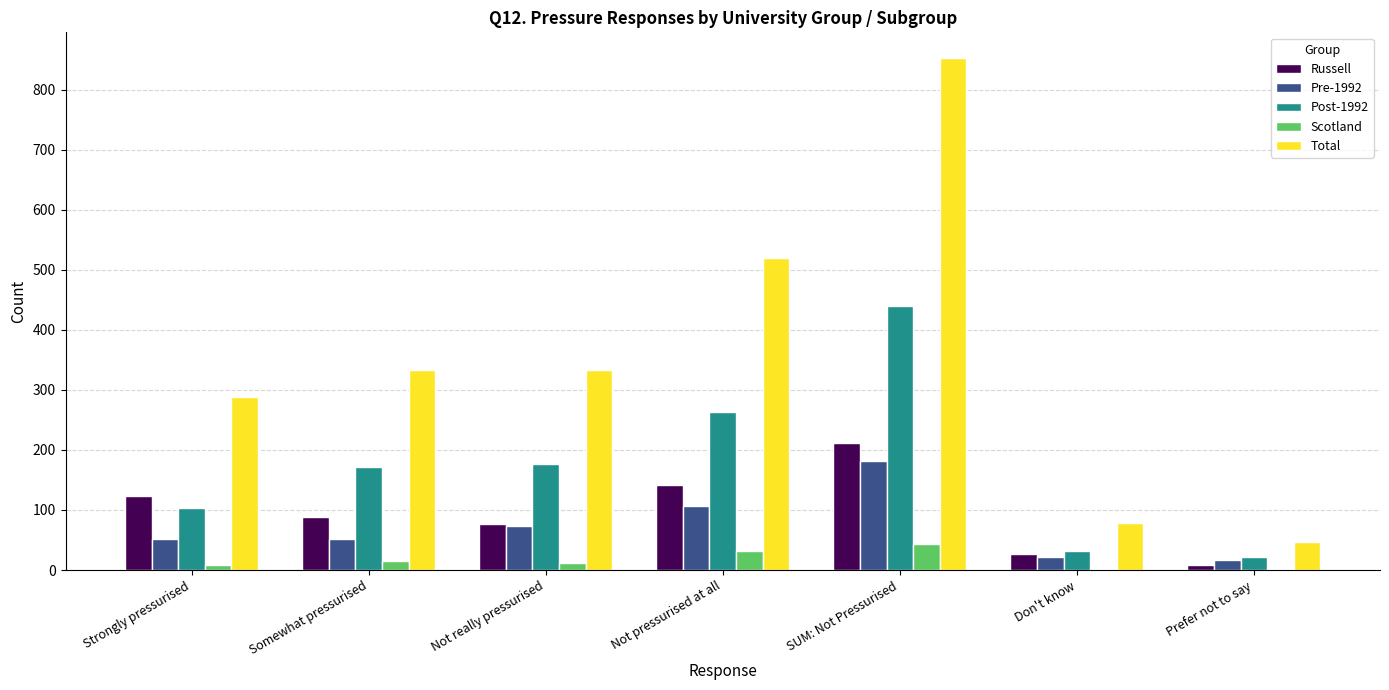

What is the average value of the Pre-1992 series?

72